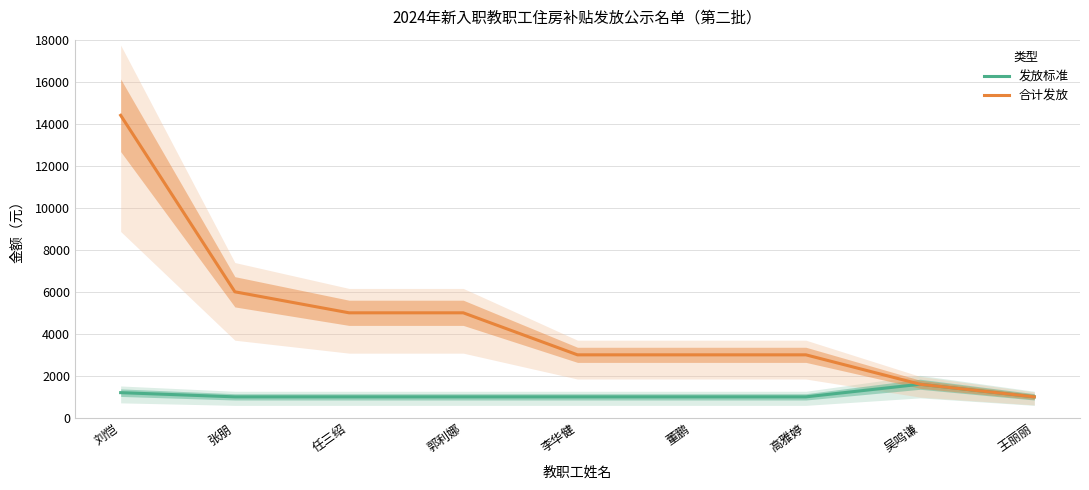

List the series in order of their peak value, lowest first.

发放标准, 合计发放